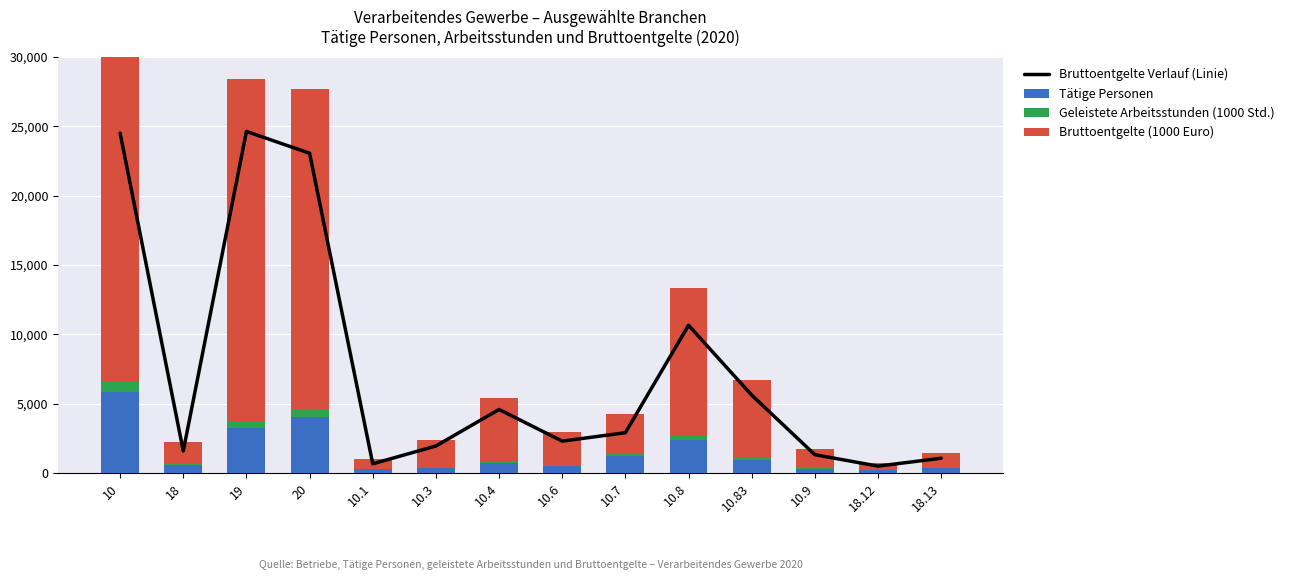

How many groups of bars are there?

14